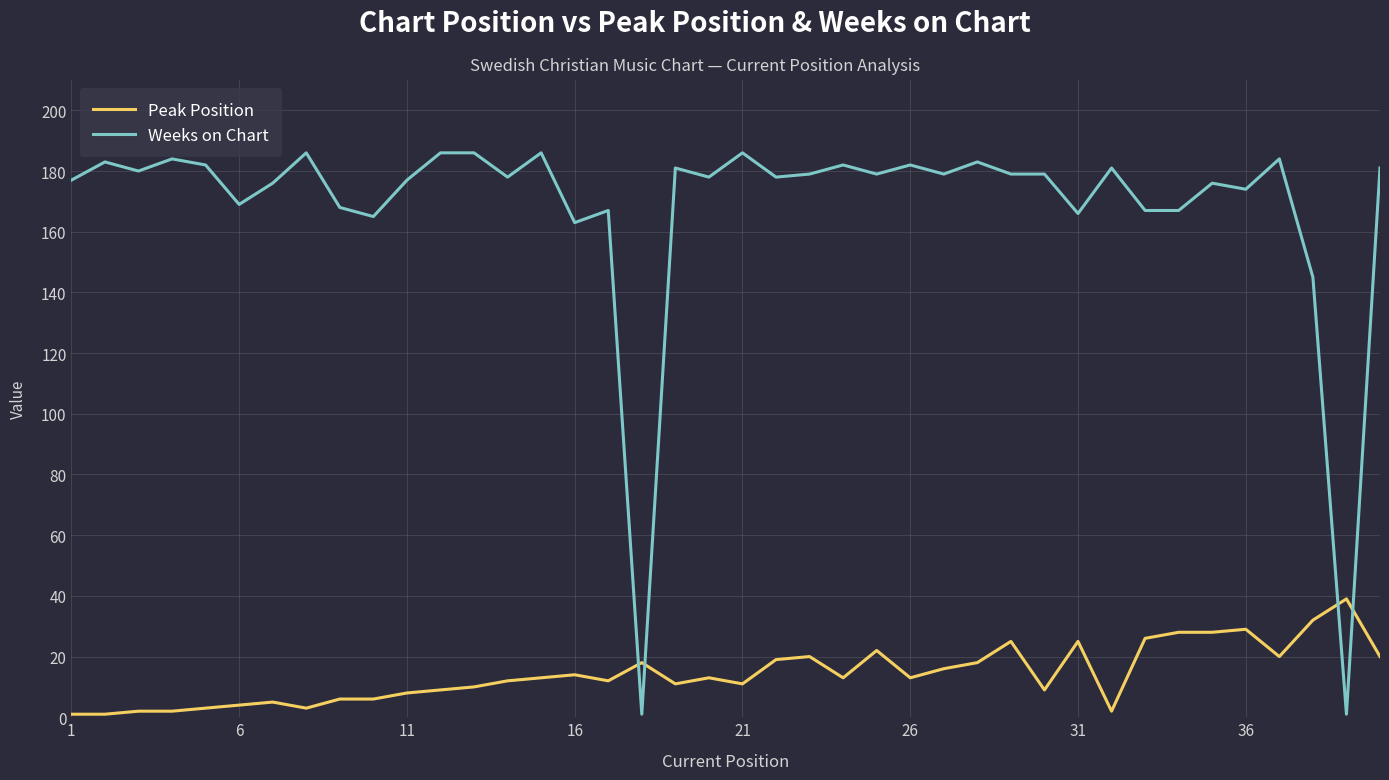

How many intersections are there between Weeks on Chart and Peak Position?

4